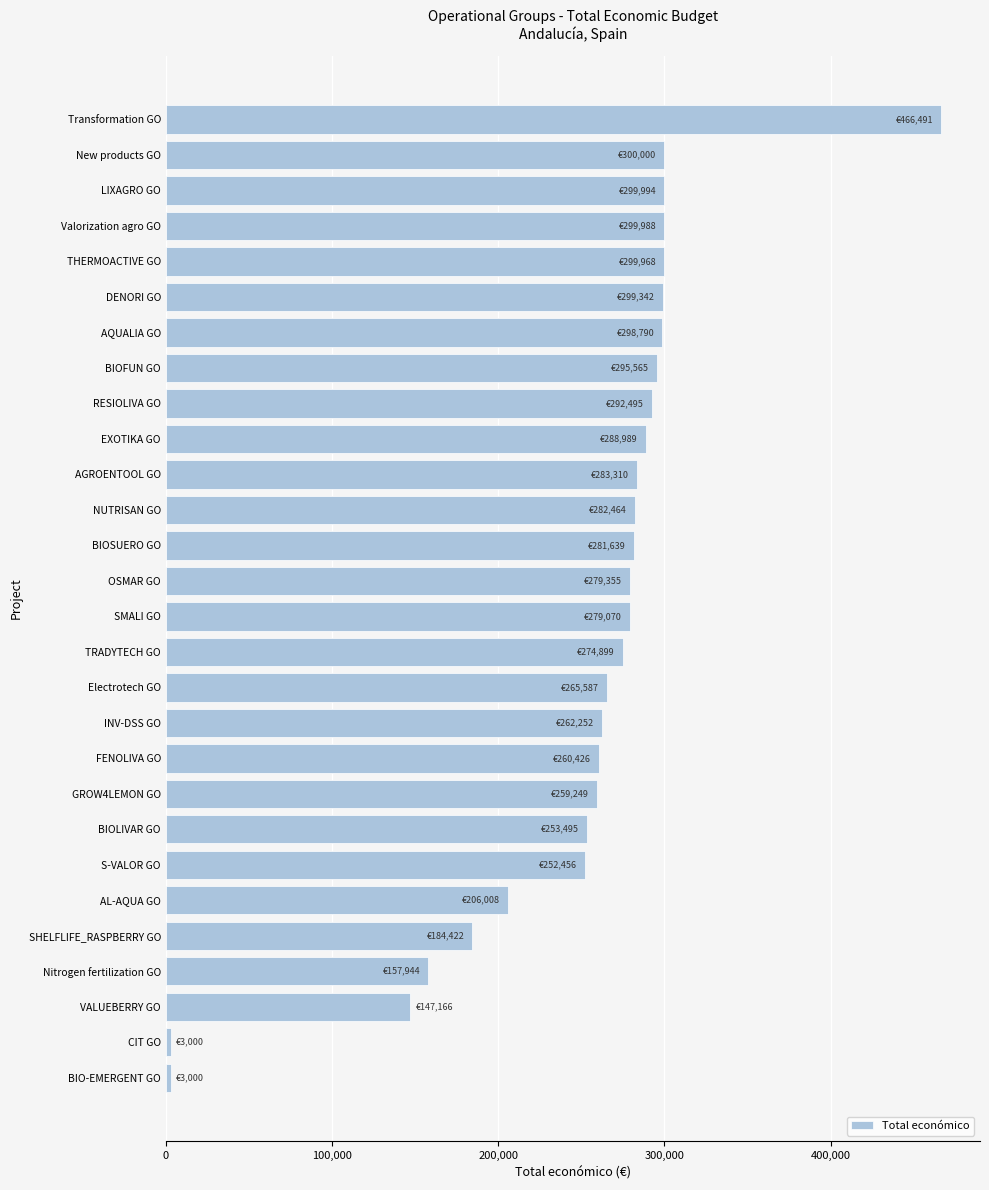

What is the maximum value shown in the chart?

466491